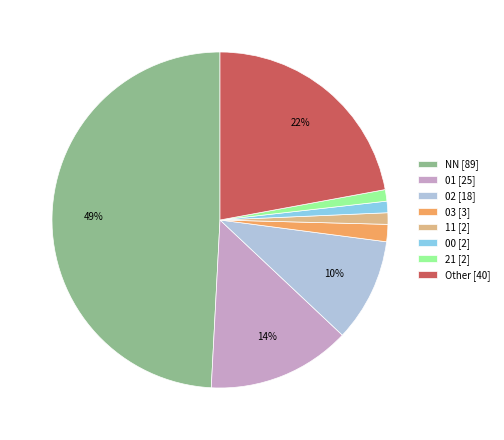

To the nearest percent, what percentage of the pie is 02?

10%